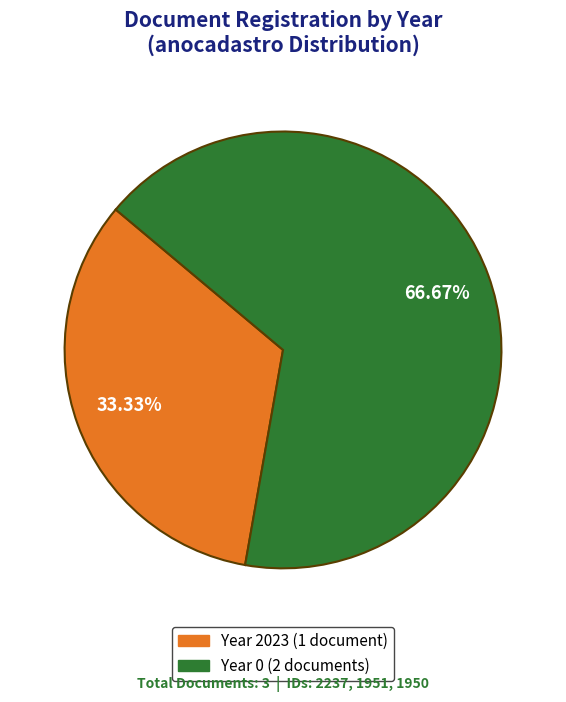

How many slices are in this pie chart?

2